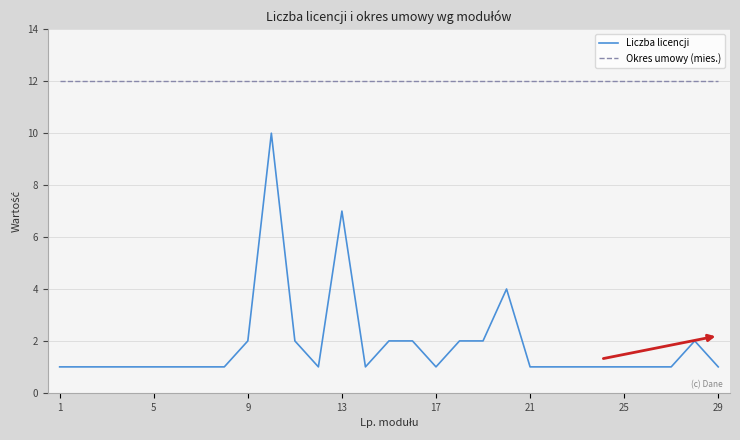

What is the average value of the Okres umowy (mies.) series?

12